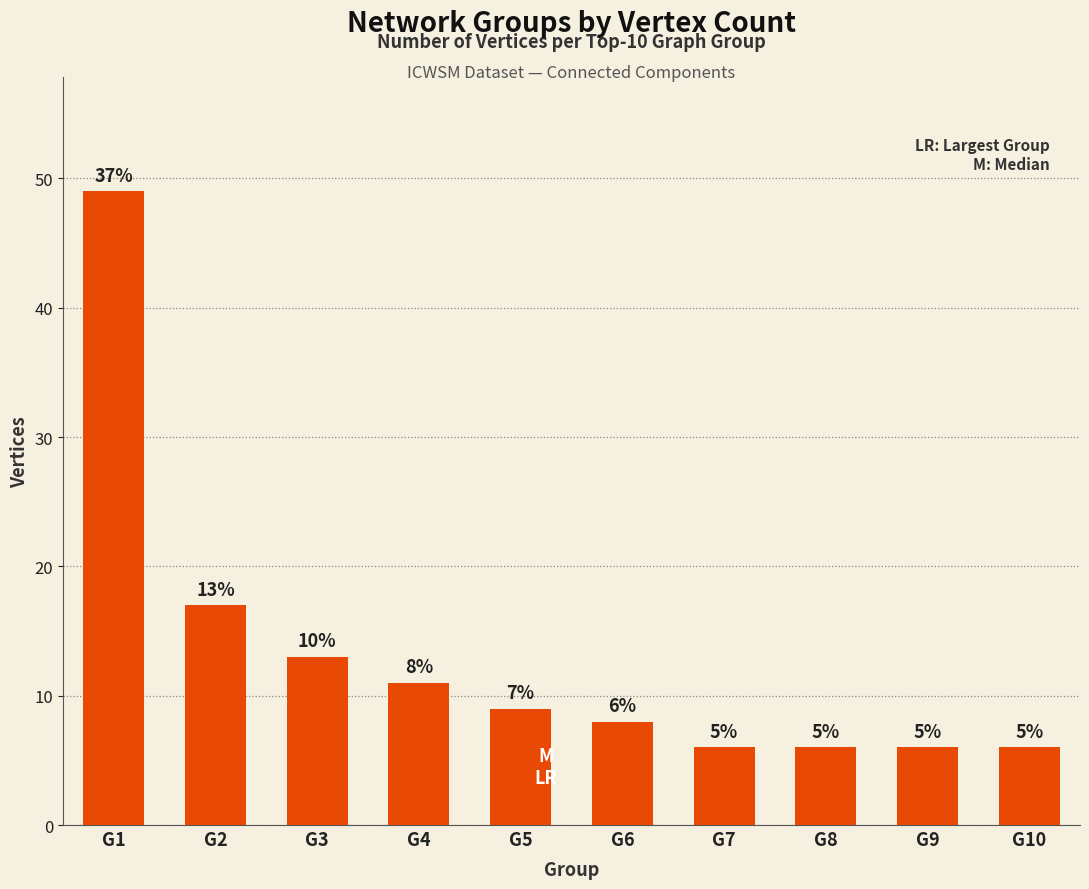

How many bars are there in total?

10